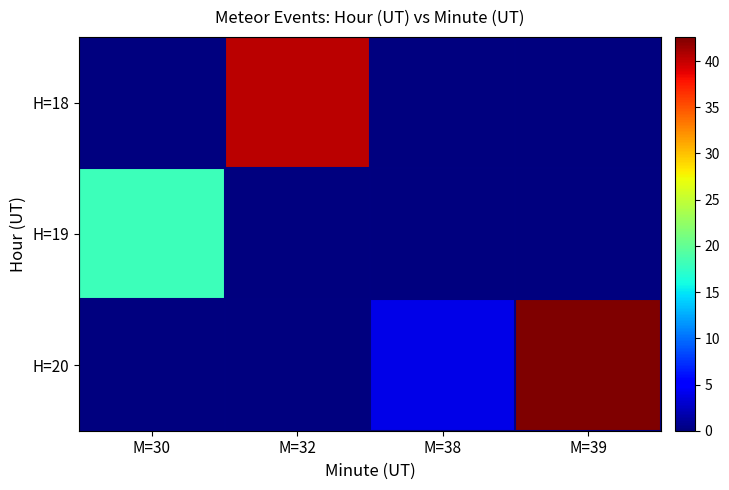

Count the number of categories in the chart.

4